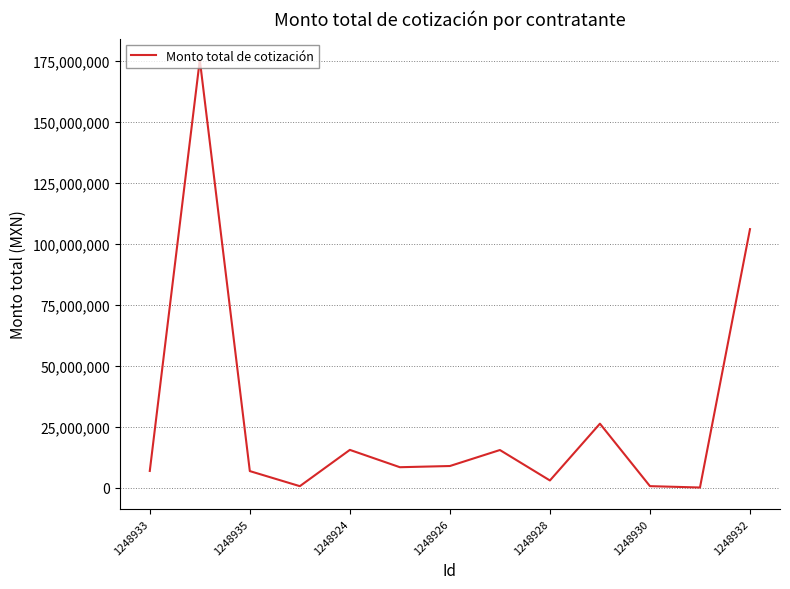

What is the maximum value shown in the chart?

175542202